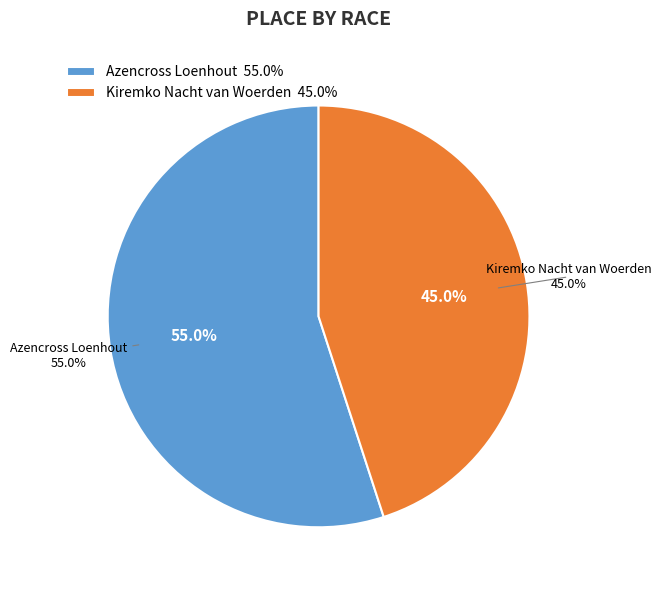

Which category has the biggest portion of the pie?

Azencross Loenhout